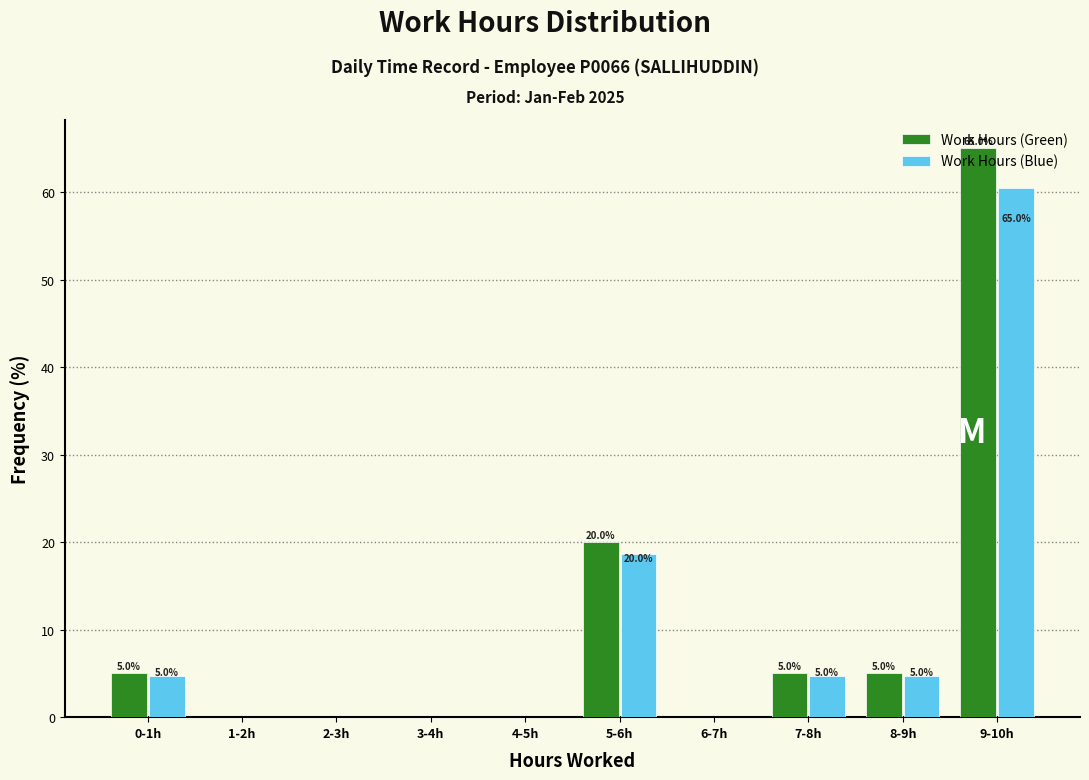

What is the maximum value for Work Hours (Green)?

65.0